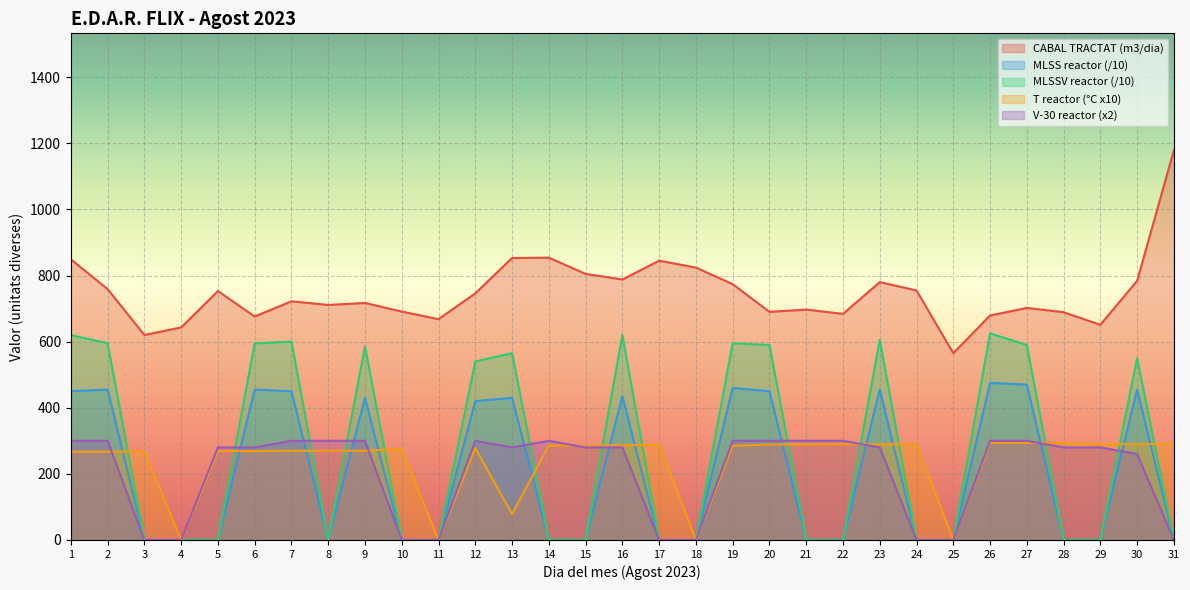

Rank the series by their maximum value, from highest to lowest.

CABAL TRACTAT (m3/dia), MLSSV reactor, MLSS reactor, V-30 reactor, T reactor (°C)